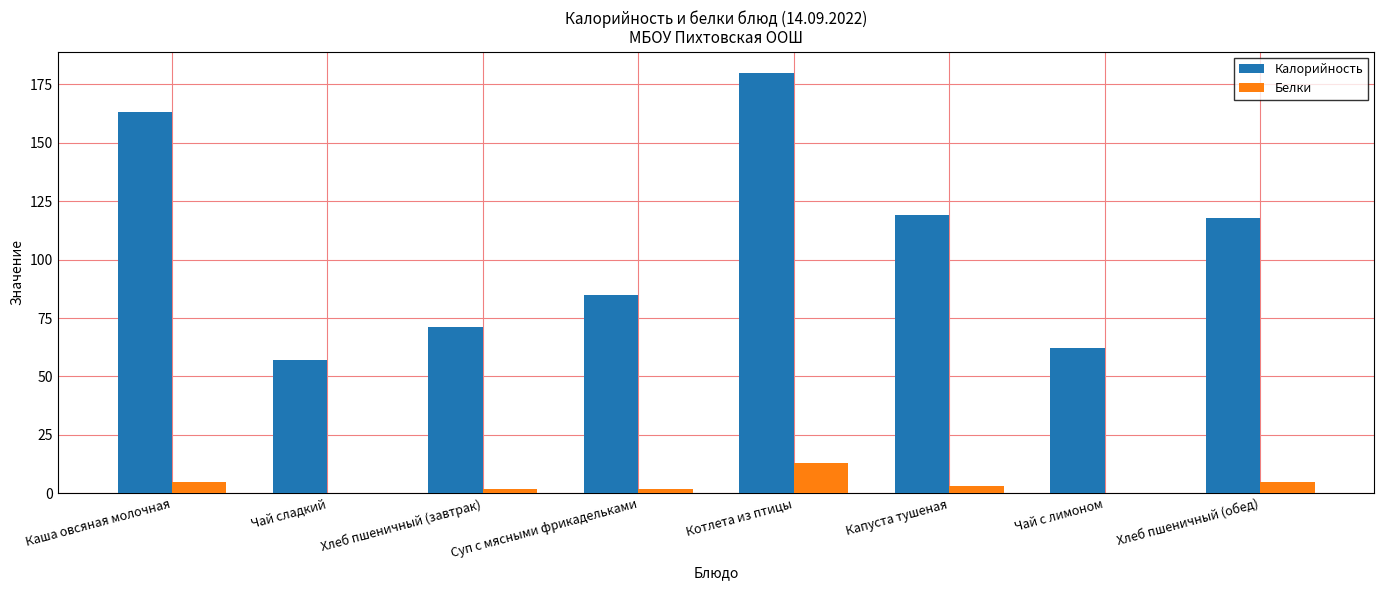

At which category does the chart reach its peak across all series?

Котлета из птицы